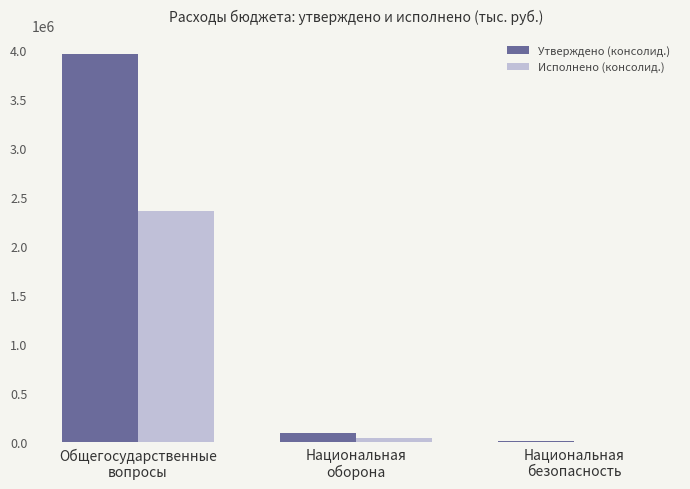

Read the Исполнено (консолид.) value at Общегосударственные
вопросы.

2364158.9